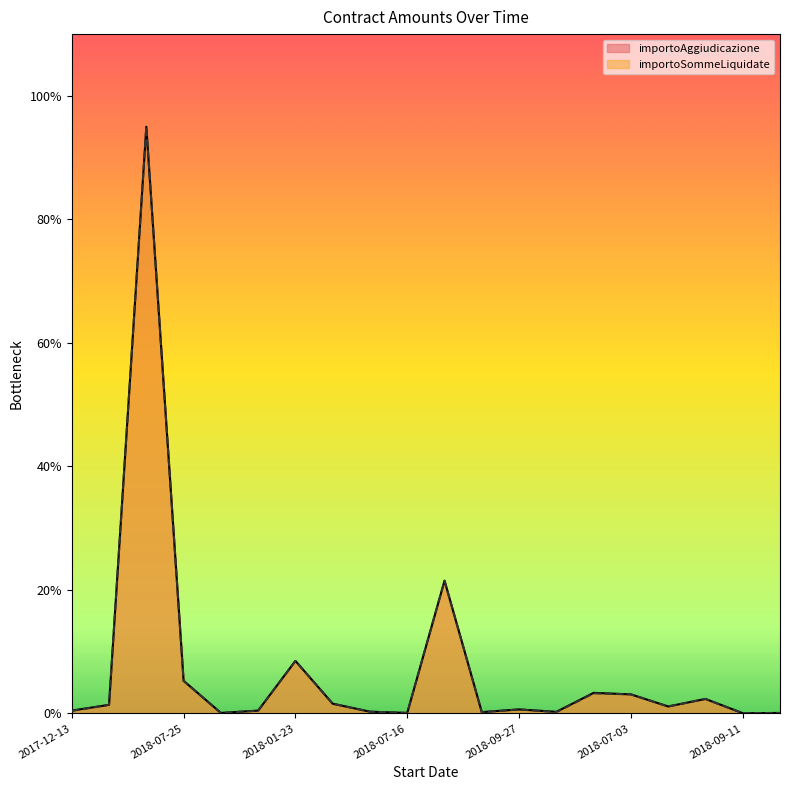

List the series in order of their peak value, lowest first.

importoAggiudicazione, importoSommeLiquidate